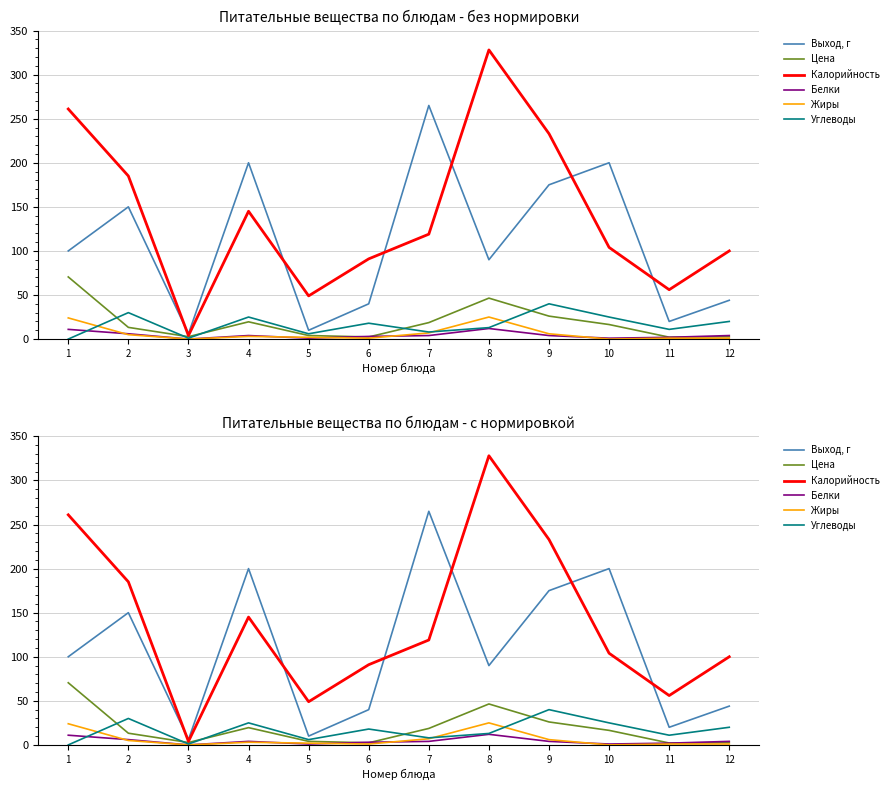

Is the value of Калорийность at 11 greater than the value of Жиры at 4?

Yes